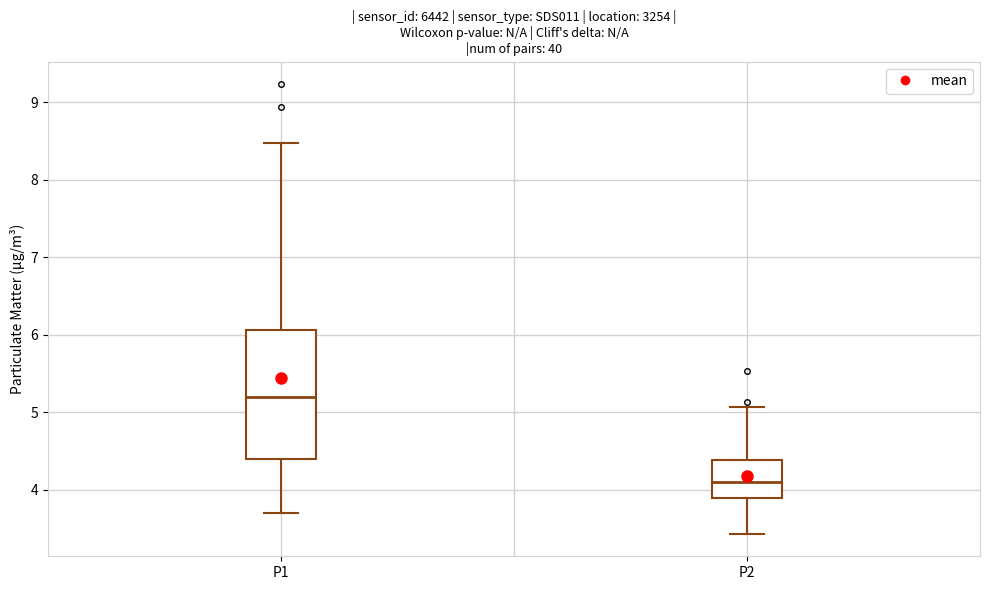

Where is the upper edge of the box for P2 on the y-axis? The values are not printed on the chart, so give them approximately, as read against the axis.

4.4